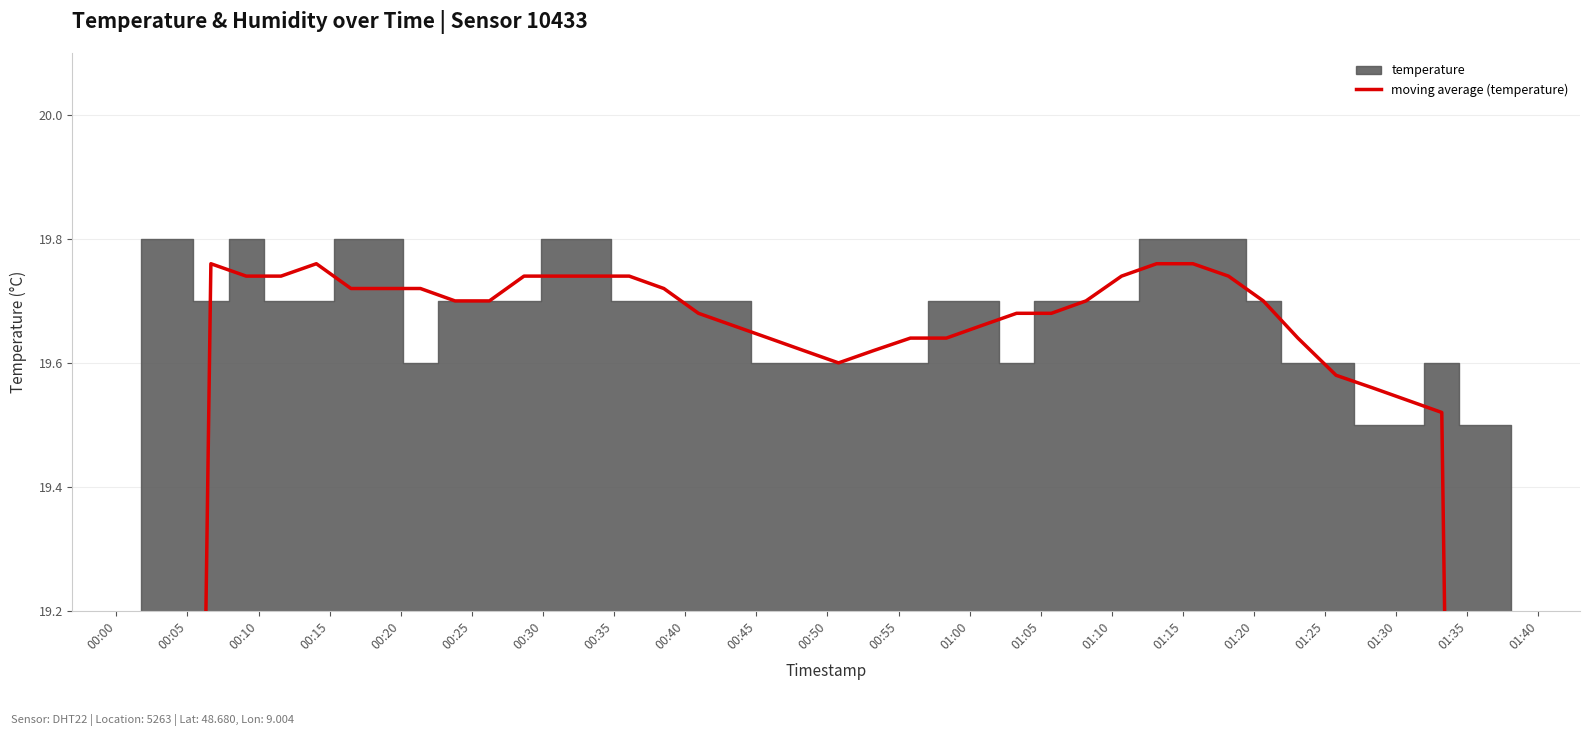

How many data points does each series have?

40